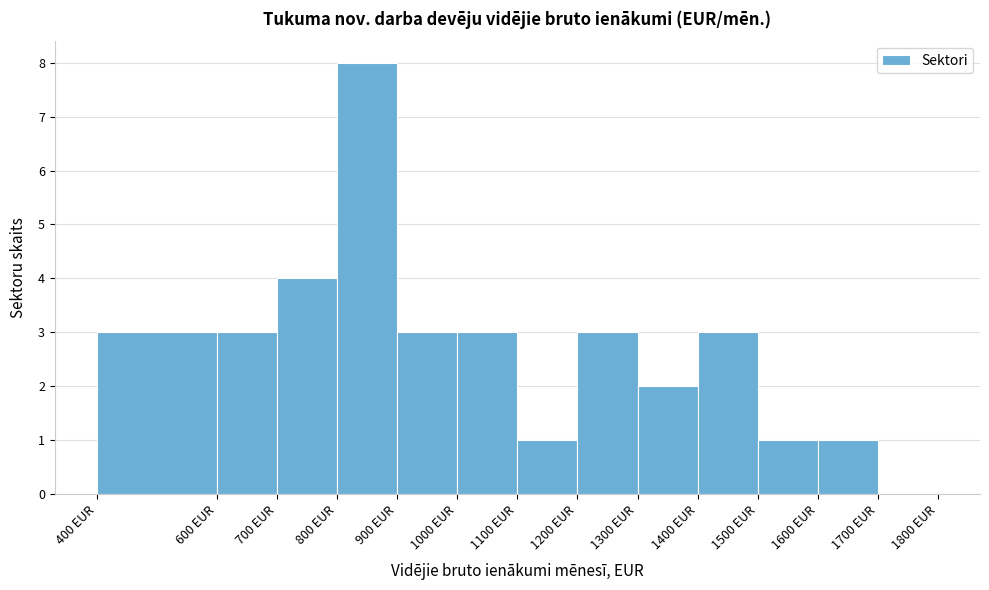

Which range on the x-axis has the tallest bar?

800 to 900